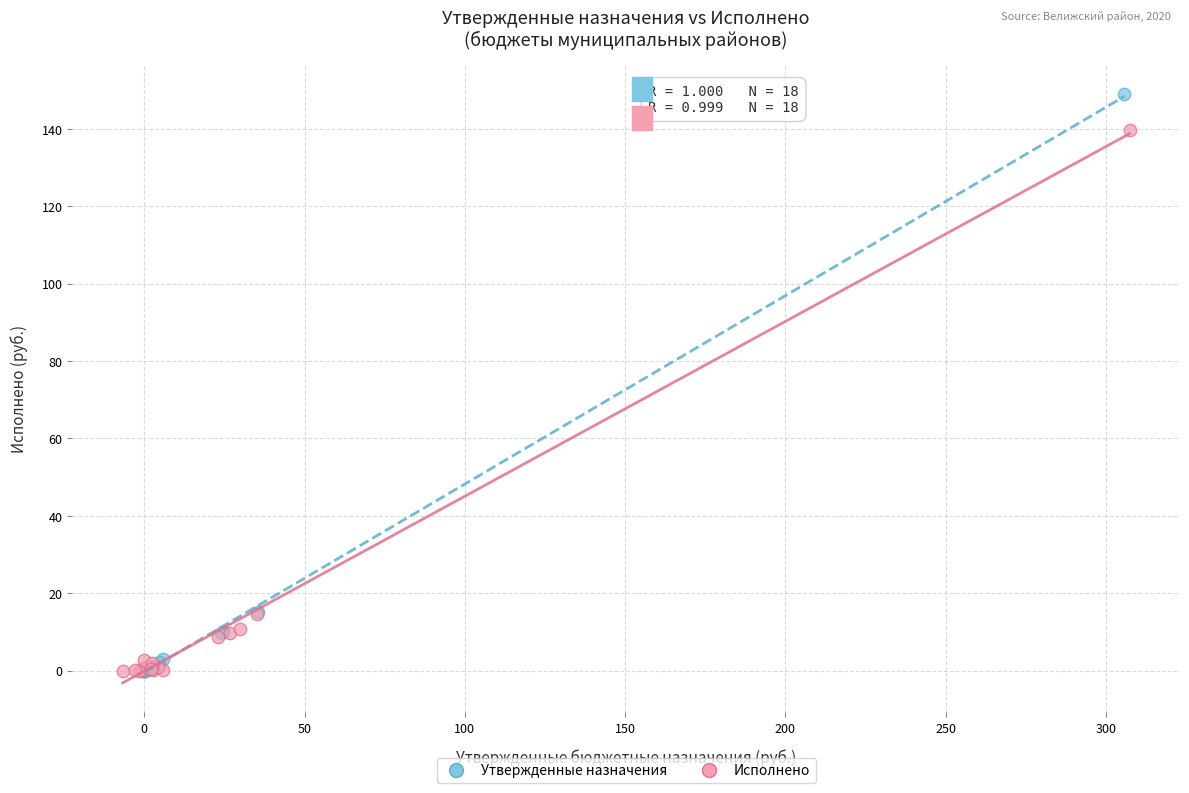

Which series reaches the maximum Y coordinate?

Утвержденные назначения